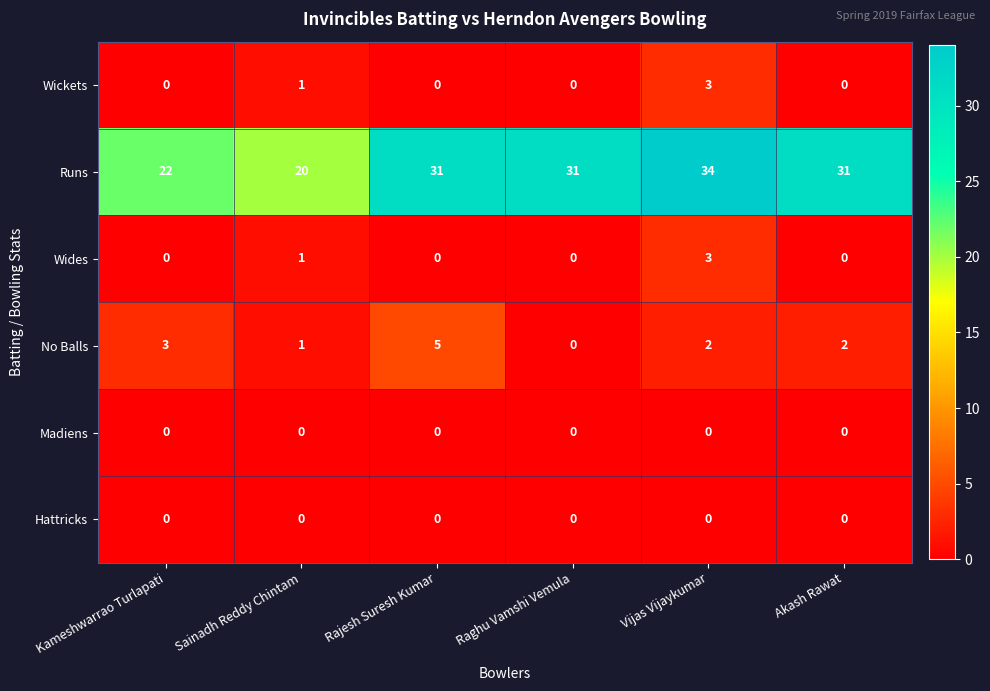

At which label is Wides closest to 1?

Sainadh Reddy Chintam